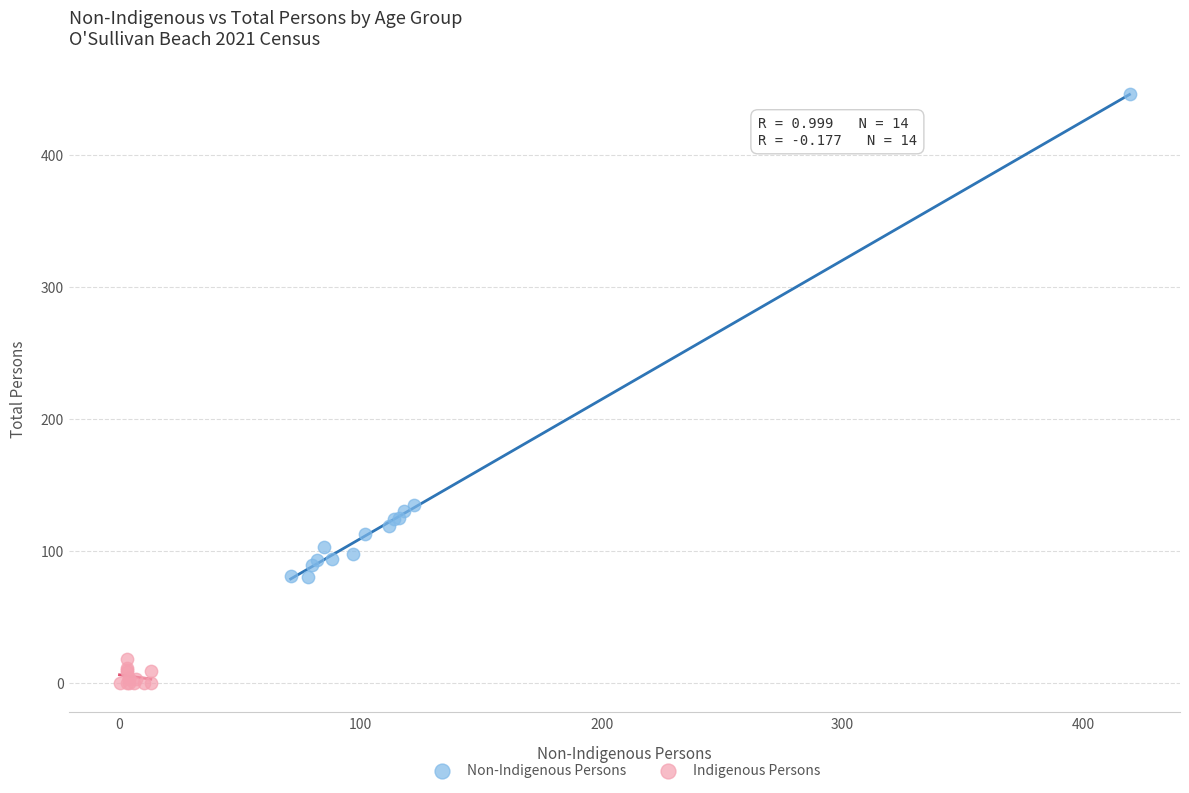

Which series contains the highest Y value?

Non-Indigenous Persons